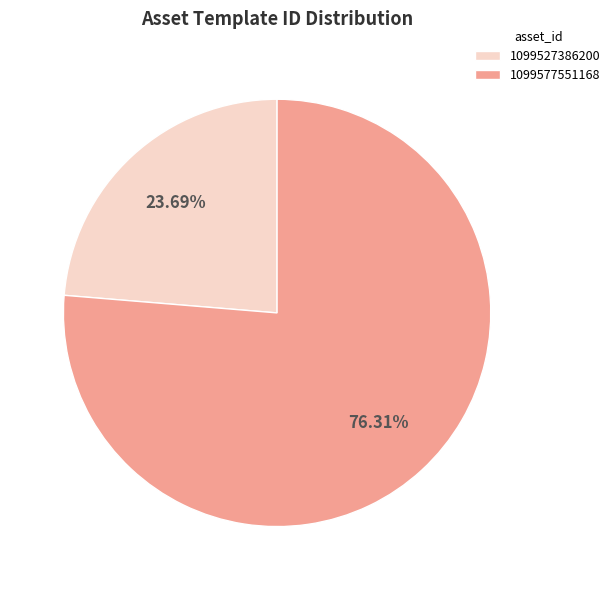

Count the number of slices in the pie.

2